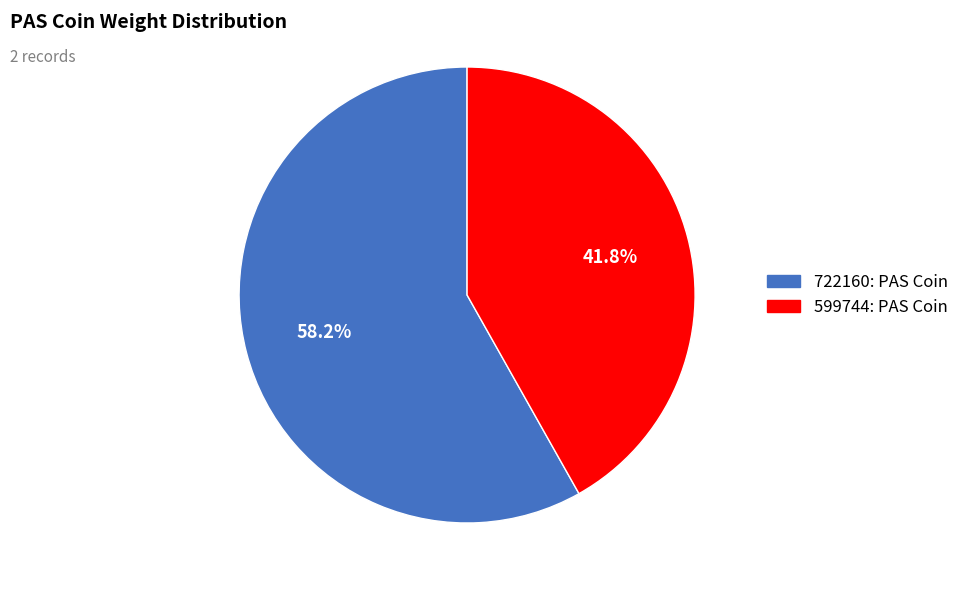

What percentage is the 722160: PAS Coin slice, to the nearest percent?

58%